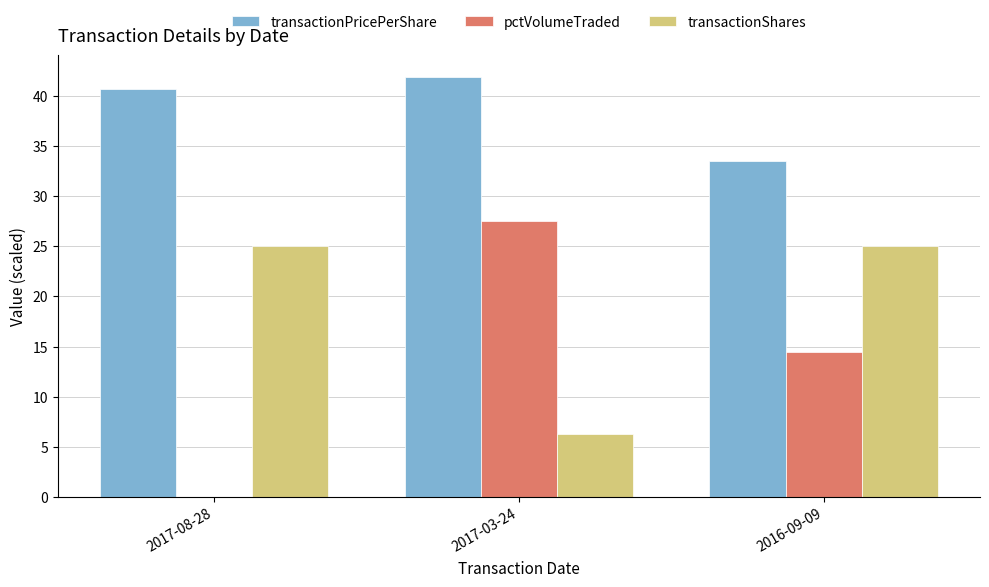

Which label corresponds to the largest value in the chart?

2017-03-24